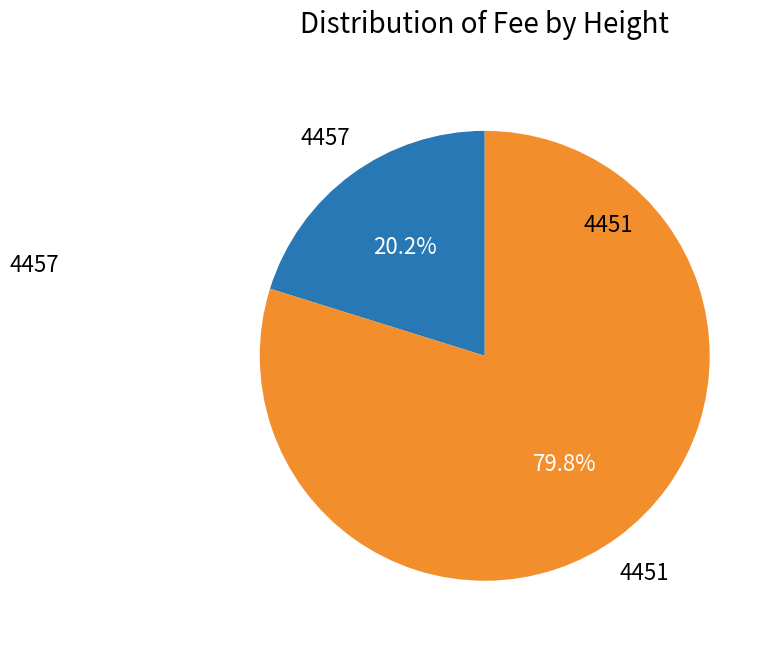

To the nearest percent, what is the difference between the 4457 and 4451 slice percentages?

60%